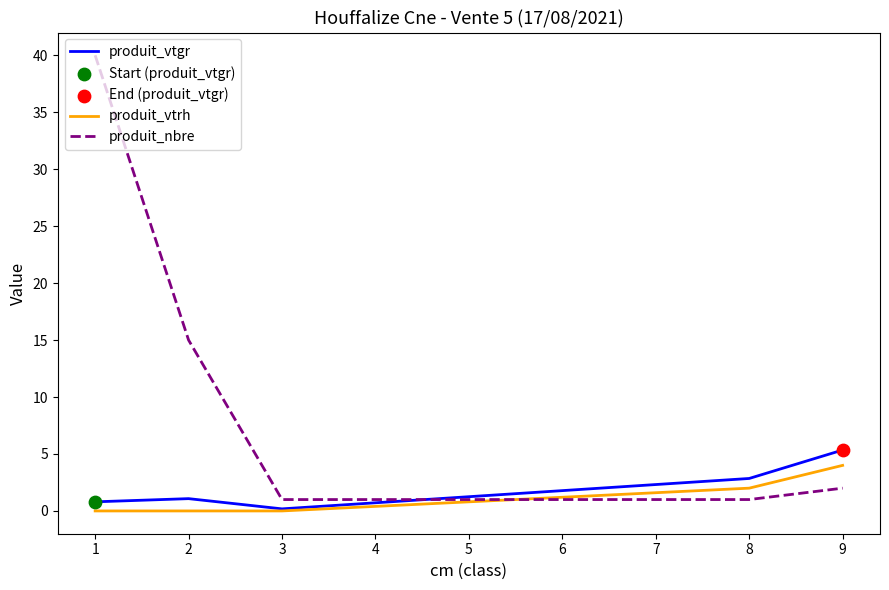

Which series has the largest range (max minus min)?

produit_nbre